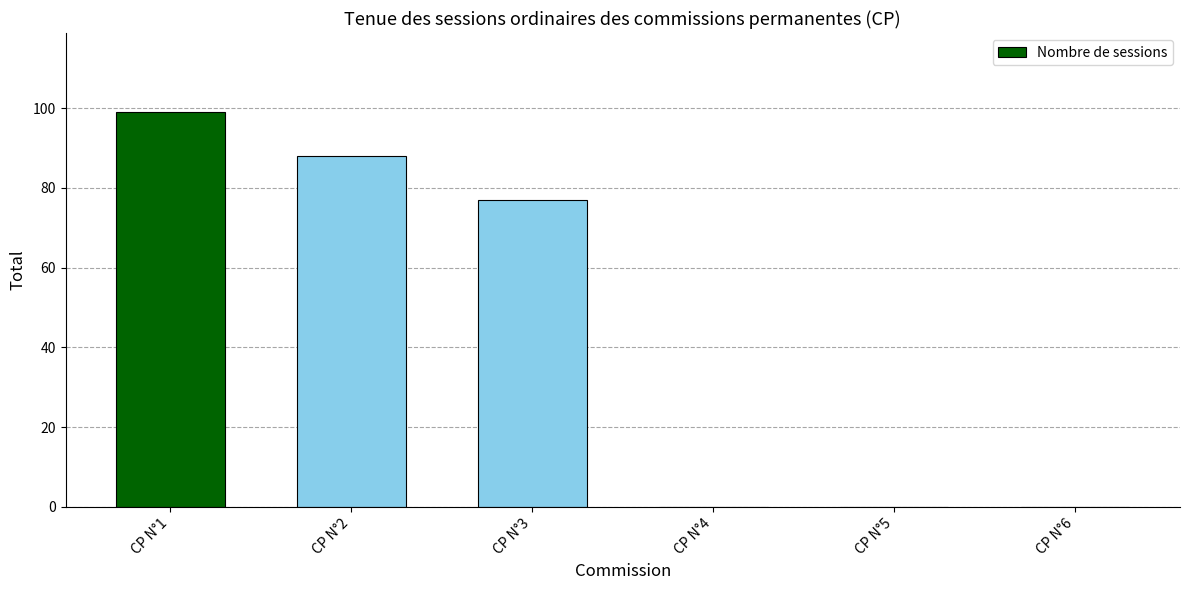

Are the bars horizontal?

No